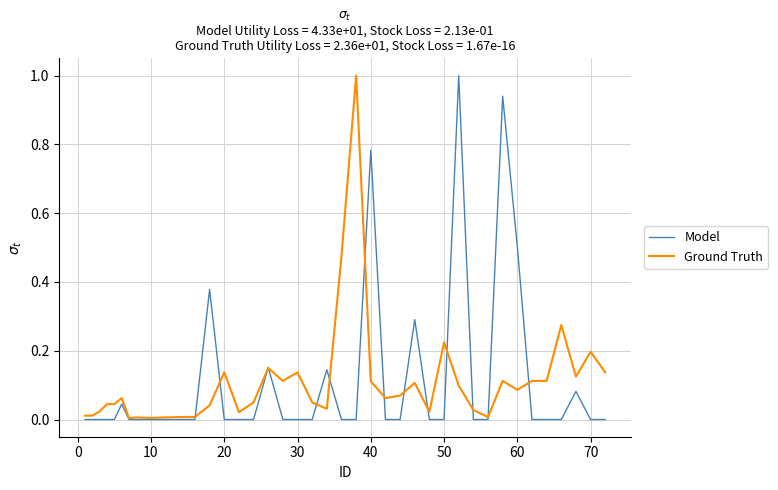

What is the maximum value shown in the chart?

1.0